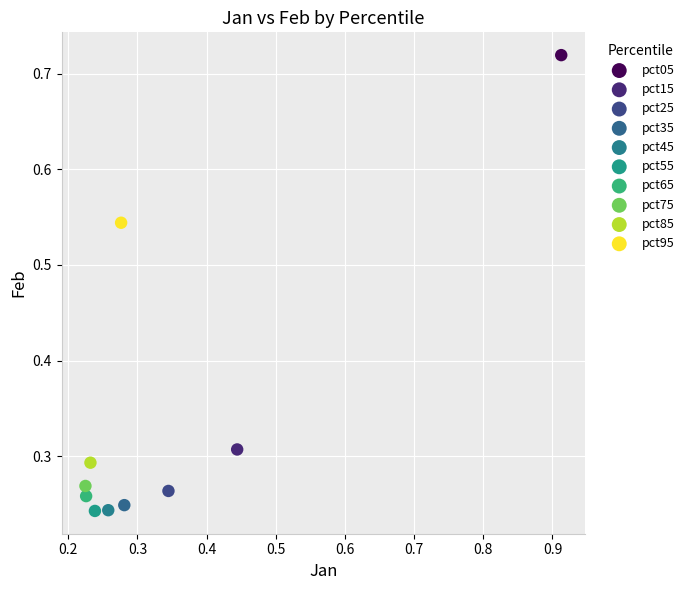

What are all the series names shown in the legend?

pct05, pct15, pct25, pct35, pct45, pct55, pct65, pct75, pct85, pct95